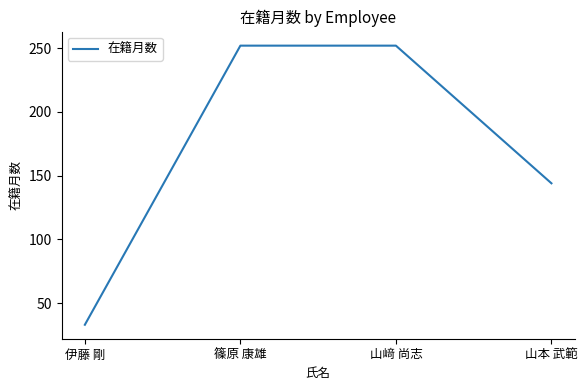

True or false: the data has more than 2 interior local peaks.

False